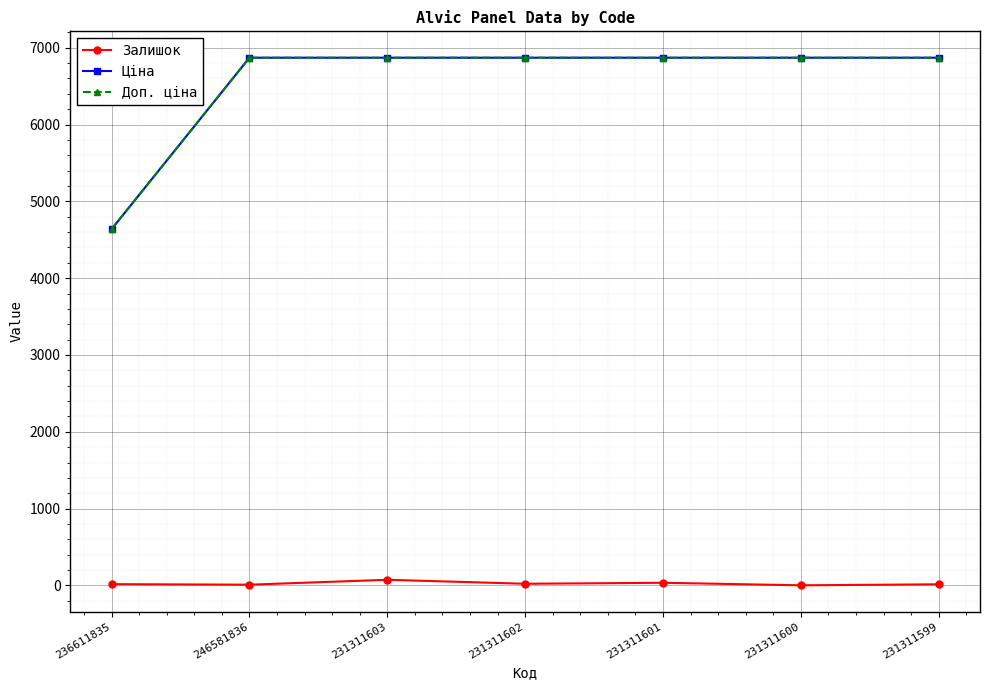

Does the chart have visible grid lines?

Yes